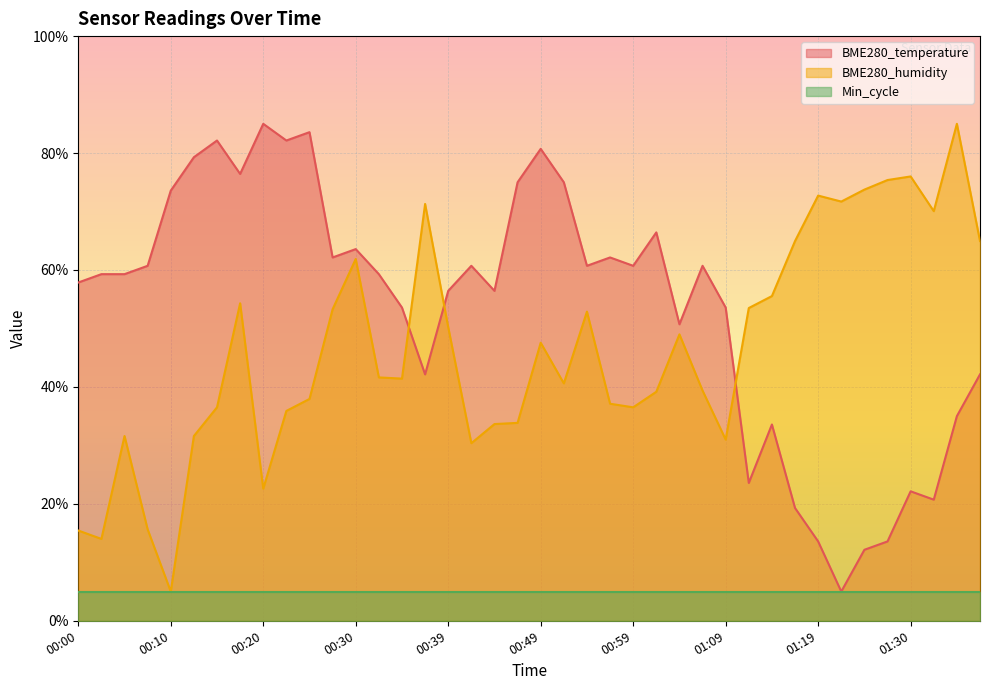

Does the chart display data point markers on the line(s)?

No